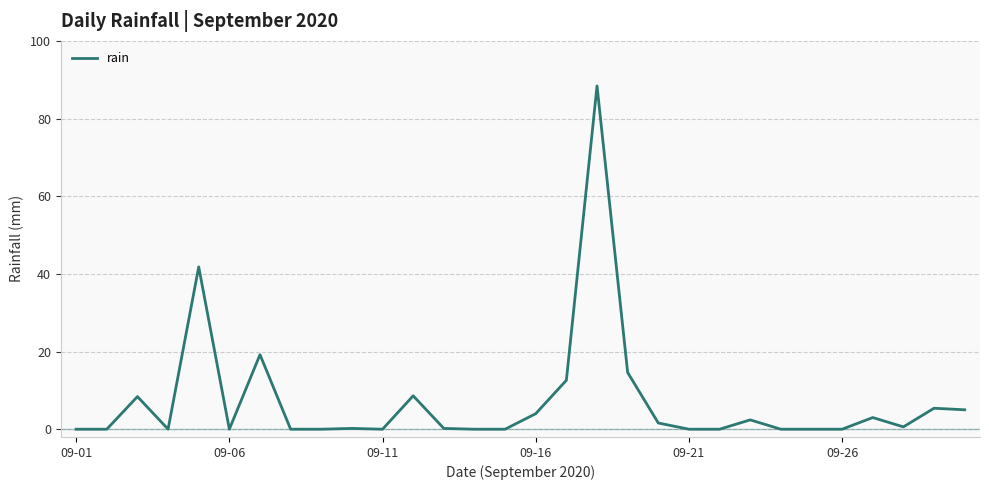

What is the difference between the maximum and minimum values?

88.4